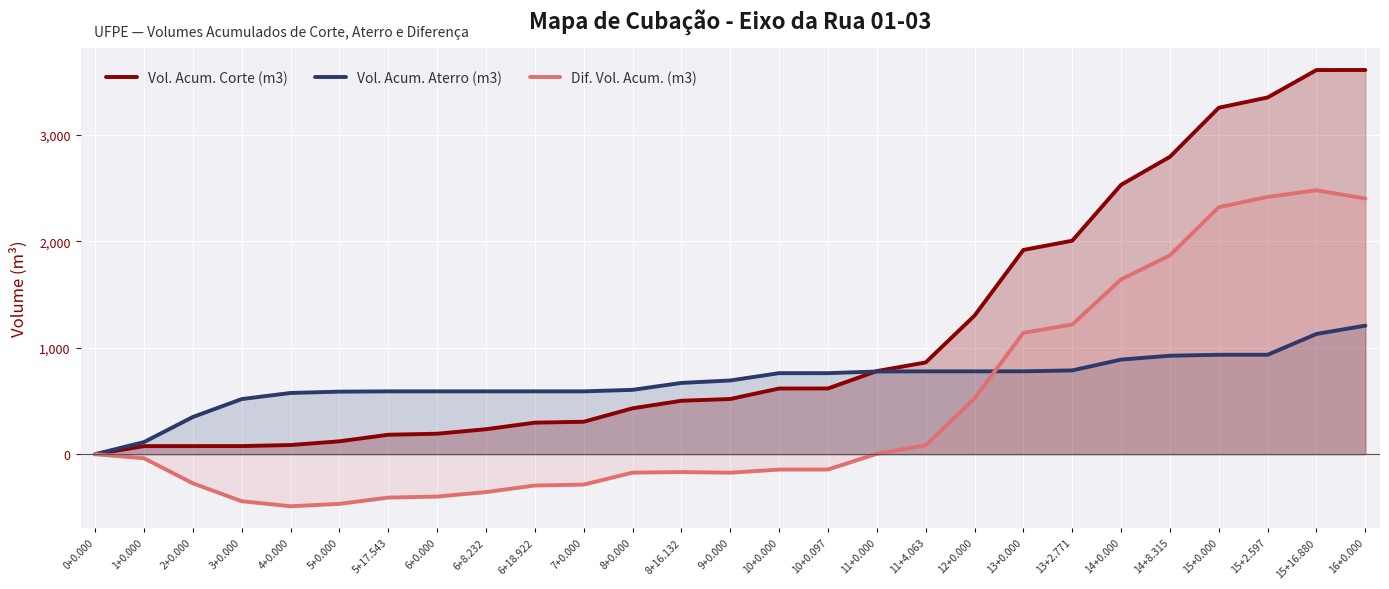

What is the label of the 15th point from the left?

10+0.000